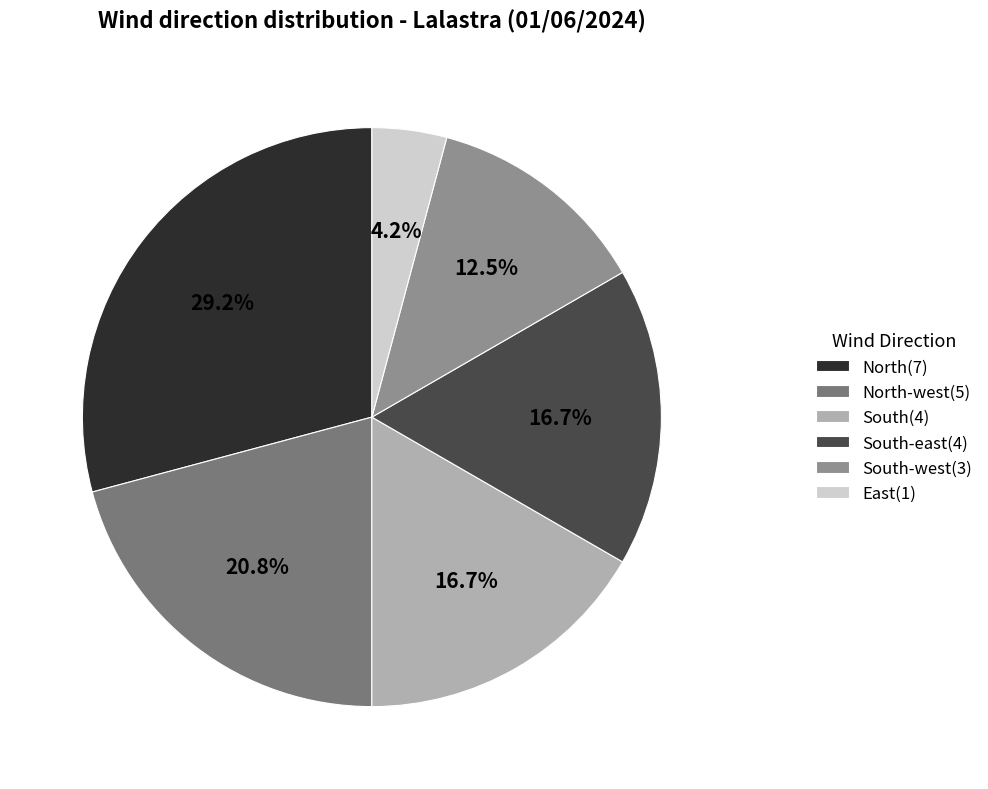

To the nearest percent, what is the difference between the largest and smallest slice percentages?

25%